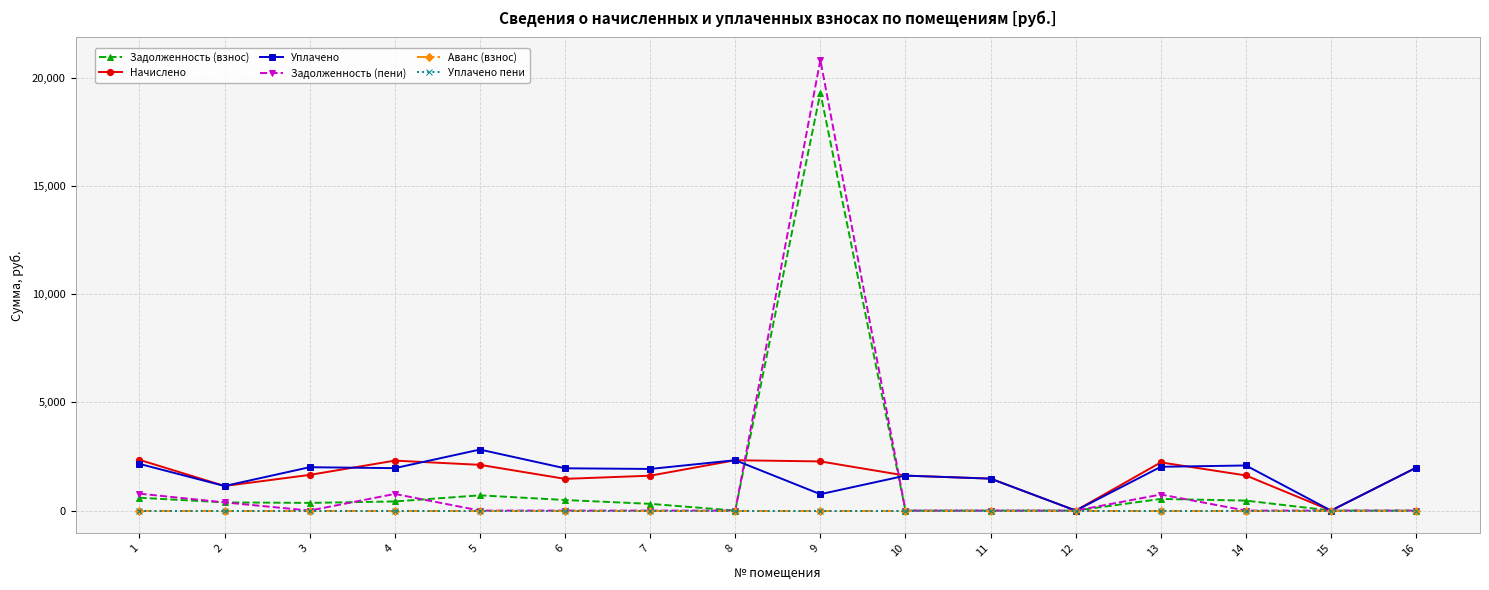

At which category is the sum across all series the highest?

9